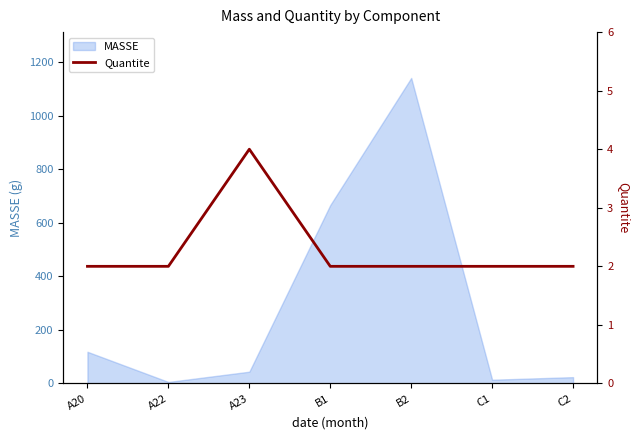

What is the maximum value shown in the chart?

4